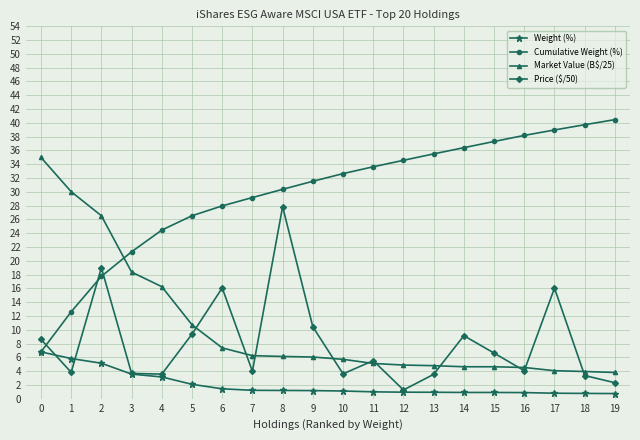

True or false: Weight (%) and Market Value (B$/25) cross at least once.

False